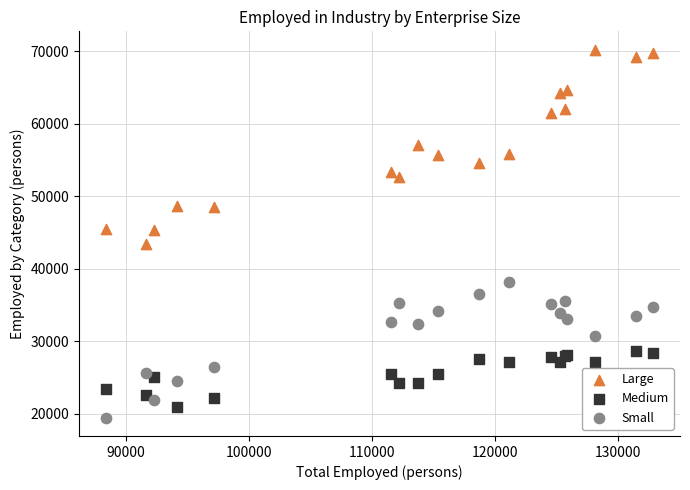

What are all the series names shown in the legend?

Large, Medium, Small